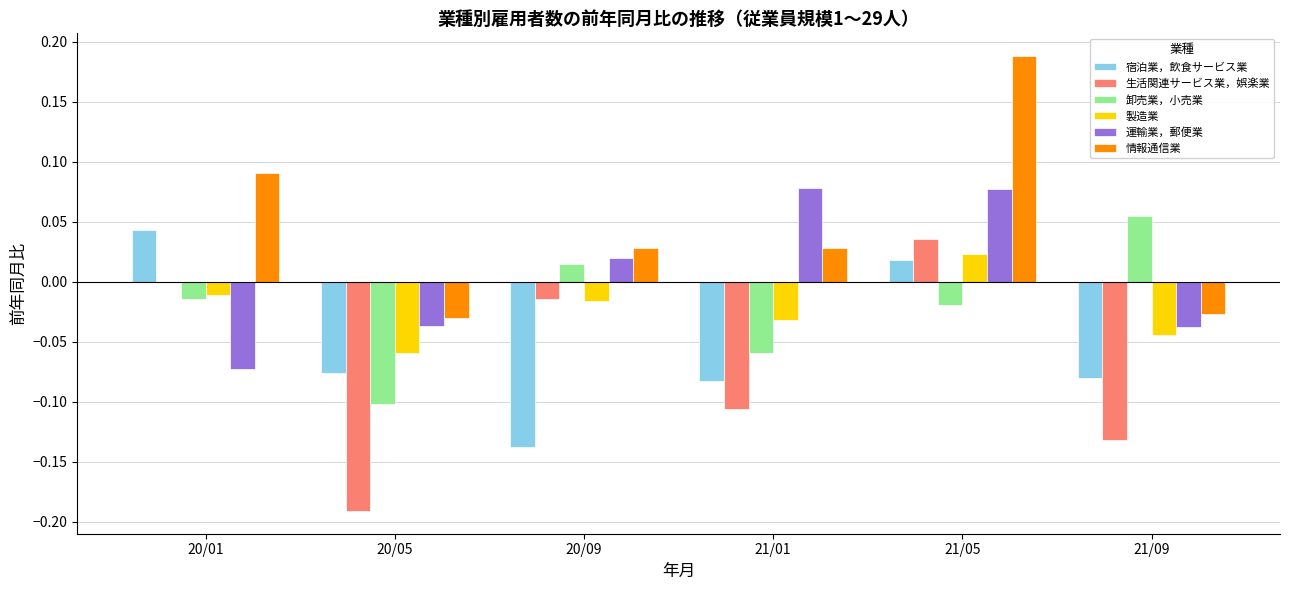

Which series changed the most between 20/05 and 21/05?

生活関連サービス業，娯楽業